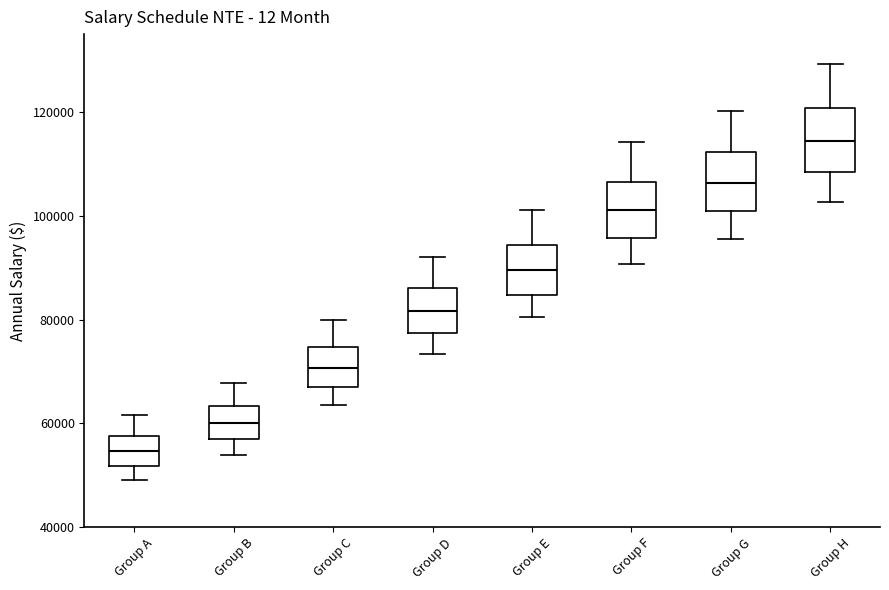

Which box's median line is the highest?

Group H